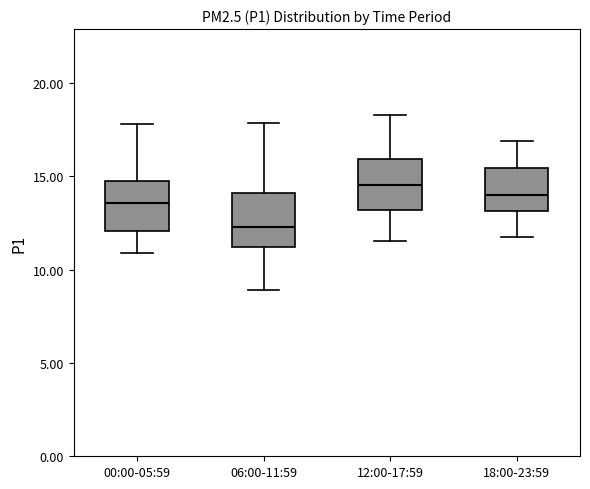

Reading left to right, read every box against the y-axis: the position of its median line, the range the box covers, and the ends of its whiskers. The values are not printed on the chart, so give them approximately, as read against the axis.

00:00-05:59: median 13.5, box 12.0 to 15.0, whiskers 11.0 to 18.0
06:00-11:59: median 12.5, box 11.0 to 14.0, whiskers 9.0 to 18.0
12:00-17:59: median 14.5, box 13.0 to 16.0, whiskers 11.5 to 18.5
18:00-23:59: median 14.0, box 13.0 to 15.5, whiskers 12.0 to 17.0